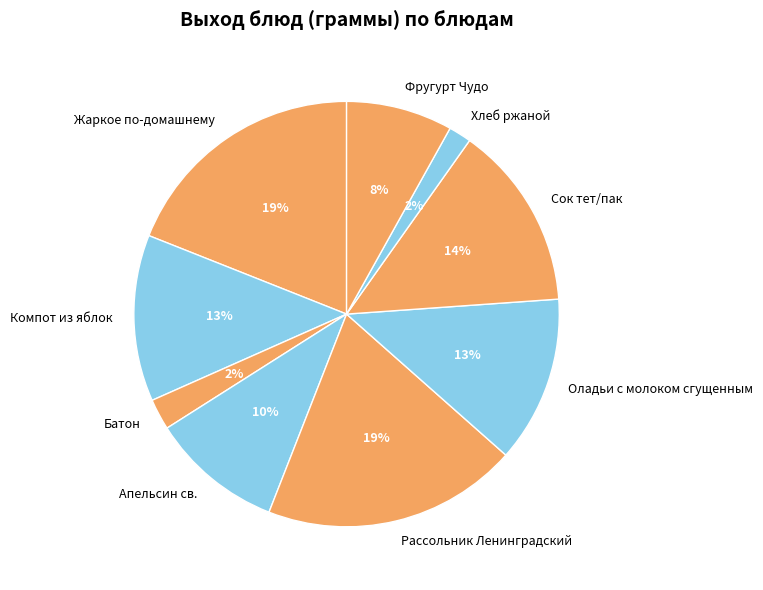

Combined, do Батон and Хлеб ржаной account for over 50%?

No